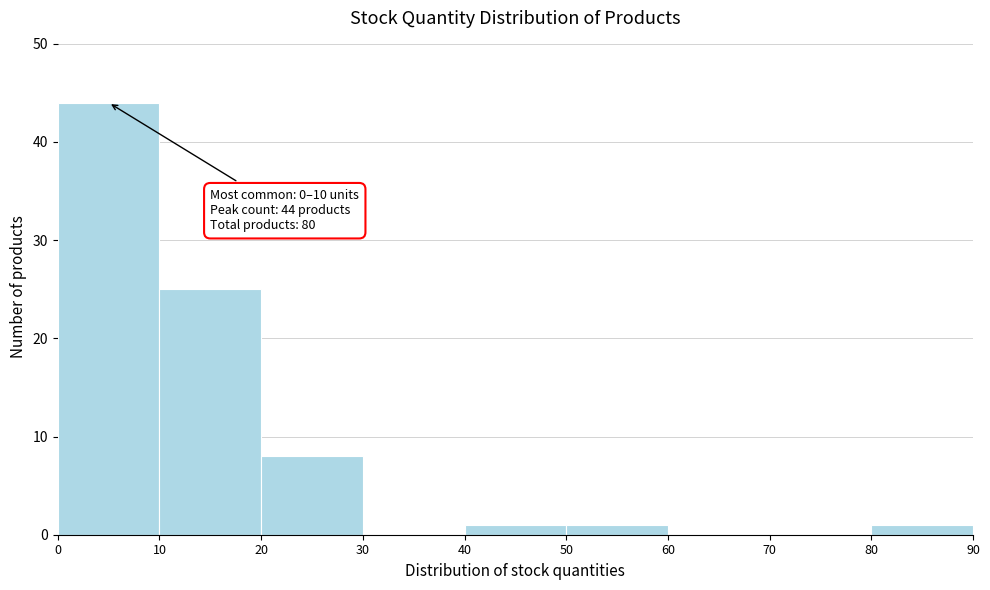

Which range on the x-axis has the tallest bar?

0 to 10